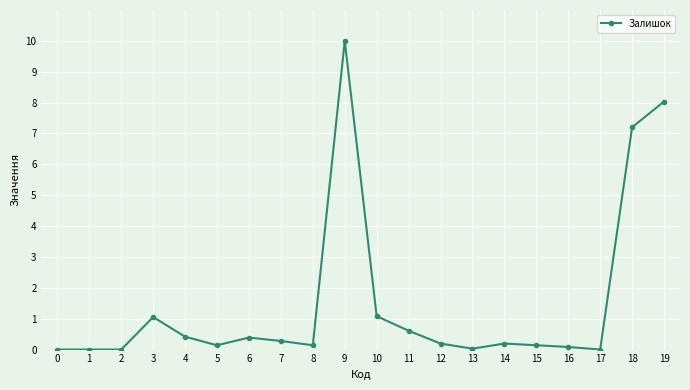

Does the chart display data point markers on the line(s)?

Yes